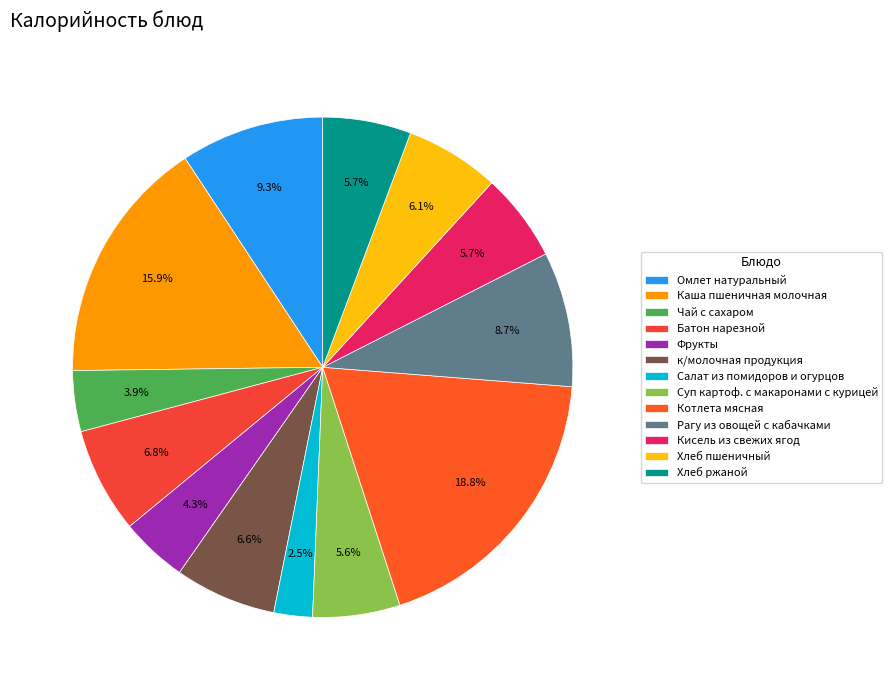

How much of the chart is everything except Суп картоф. с макаронами с курицей?

94.4%